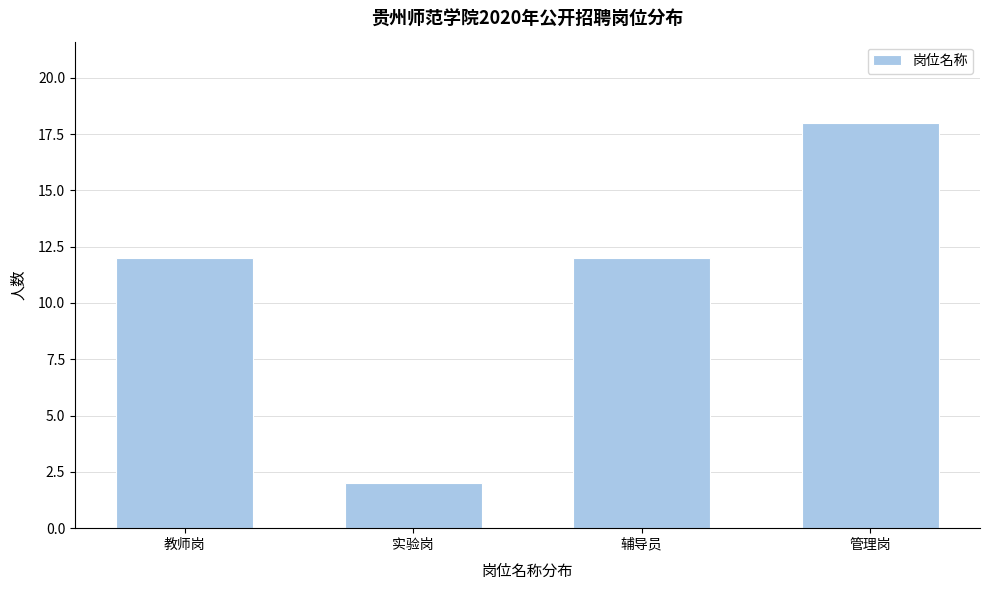

Reading left to right, what are all the values shown in this chart?

12	2	12	18